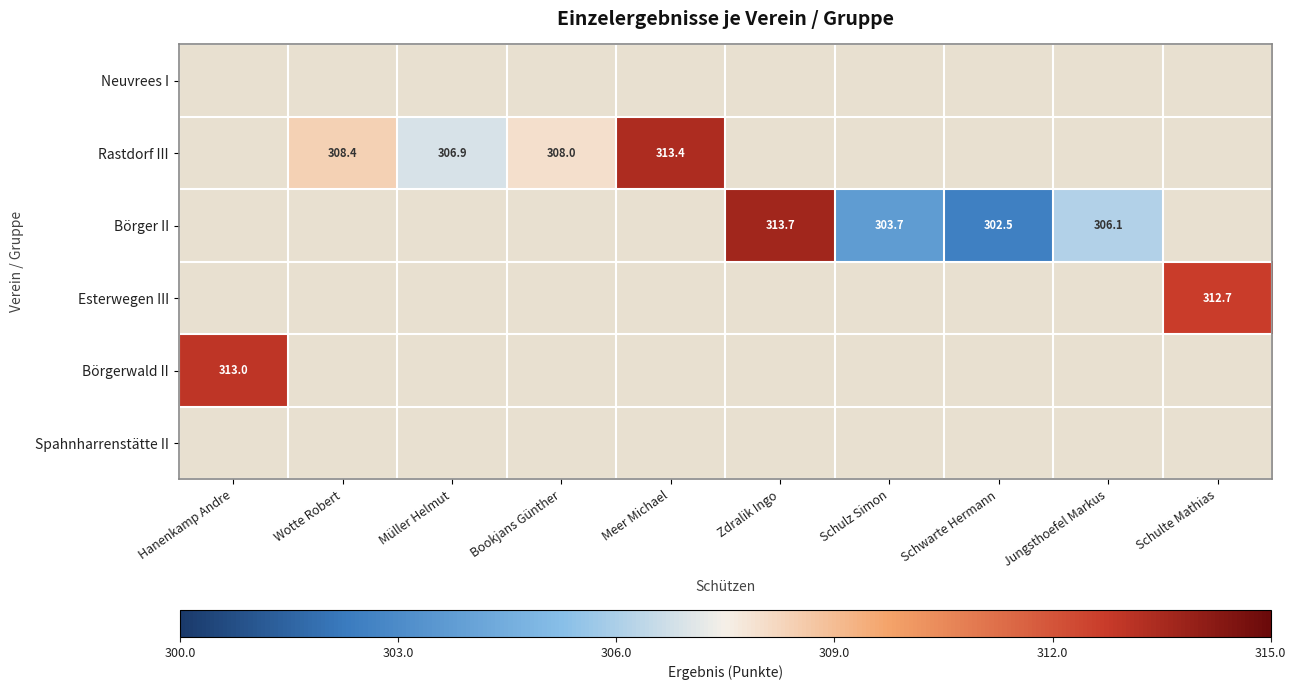

The Börger II series shows 303.7 at Schulz Simon. True or false?

True